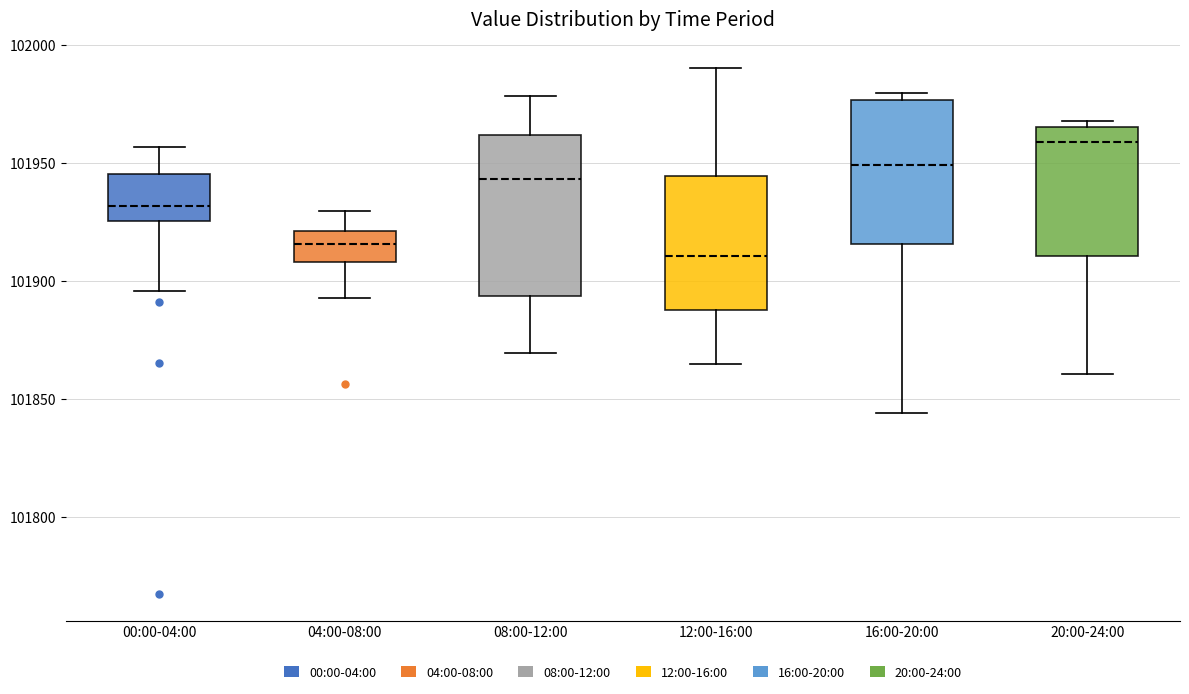

Comparing the boxes themselves (not the whiskers), which one is the tallest?

08:00-12:00